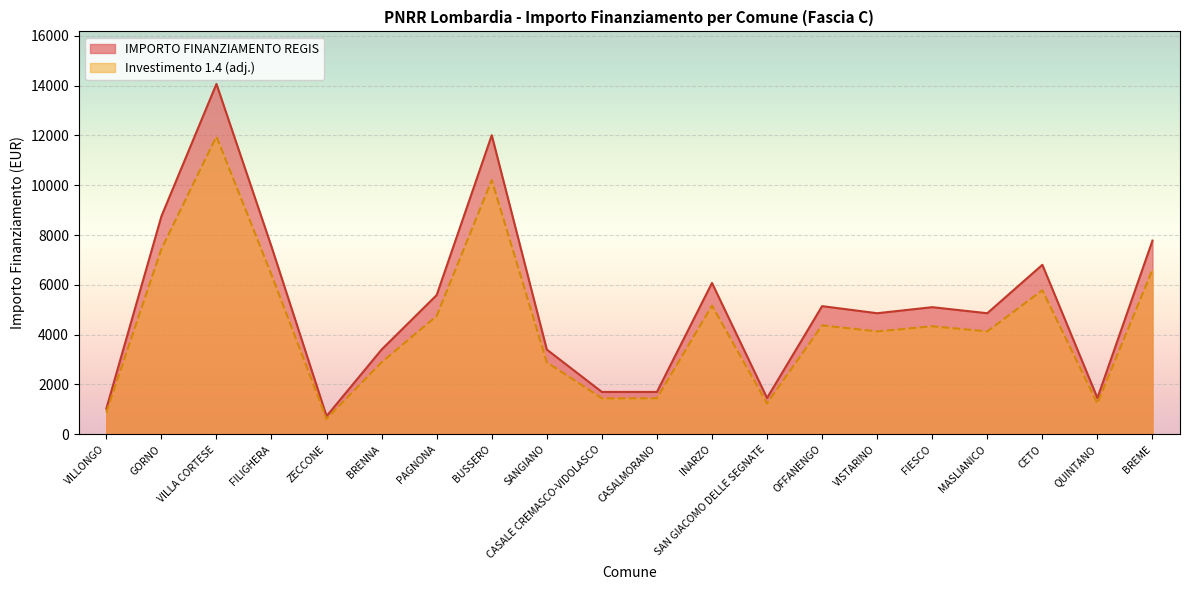

What is the greatest value displayed?

14063.0